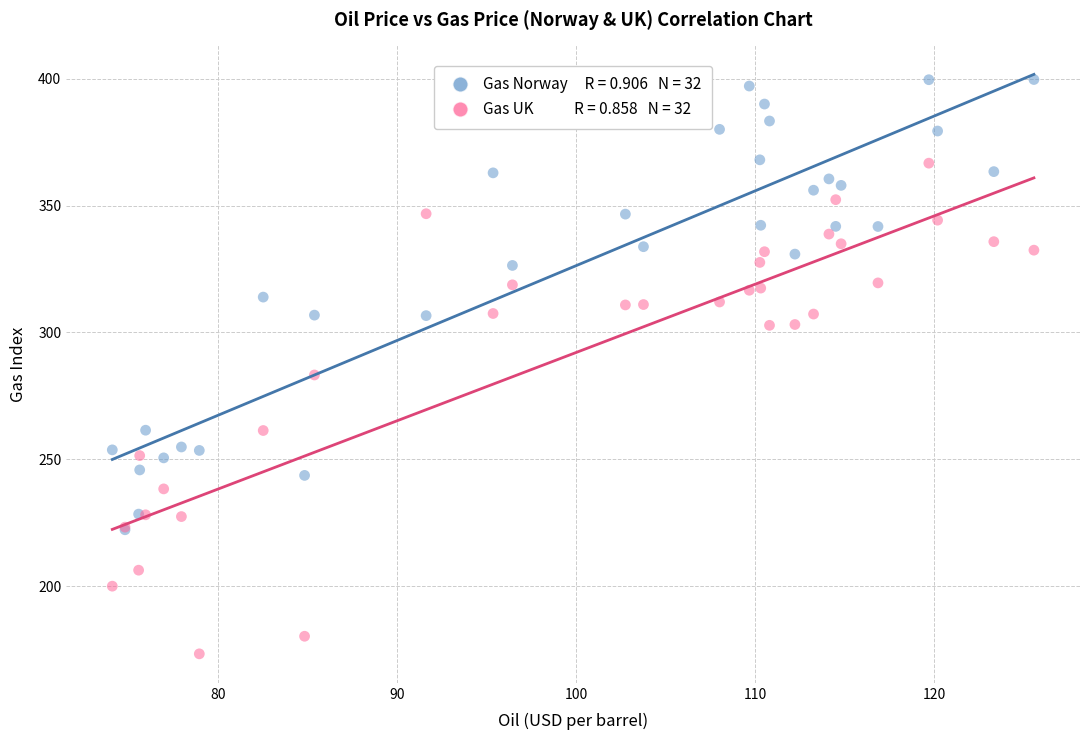

Across all series, what Y value is closest to 286?

283.2